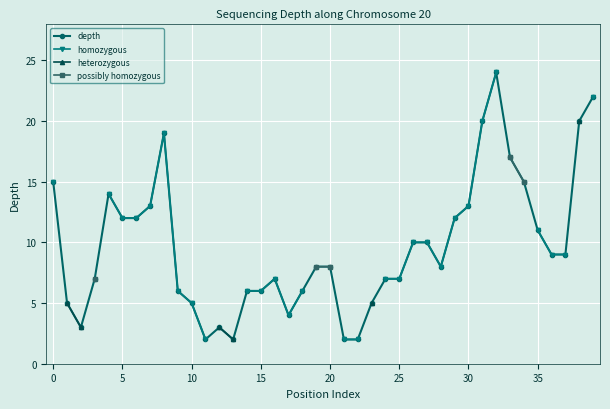

What are all the series names shown in the legend?

depth, homozygous, heterozygous, possibly homozygous